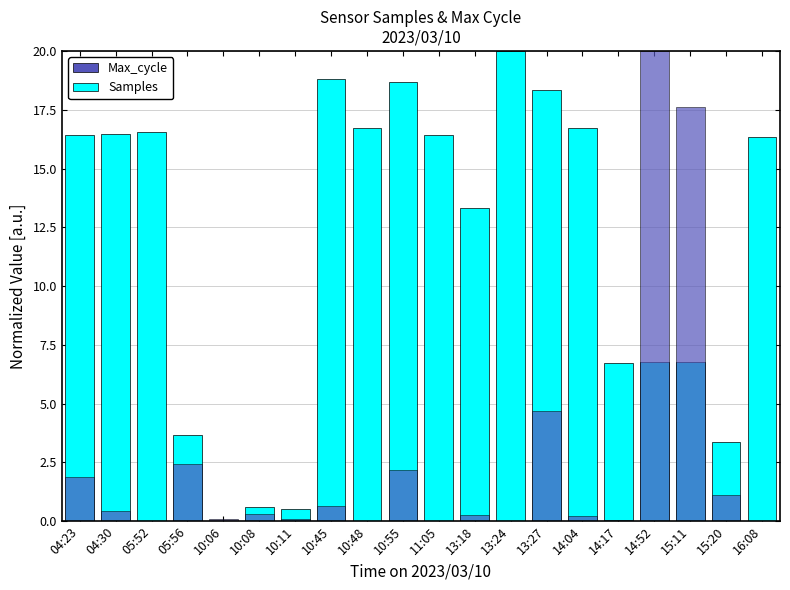

How many values in the Max_cycle series exceed 0?

15